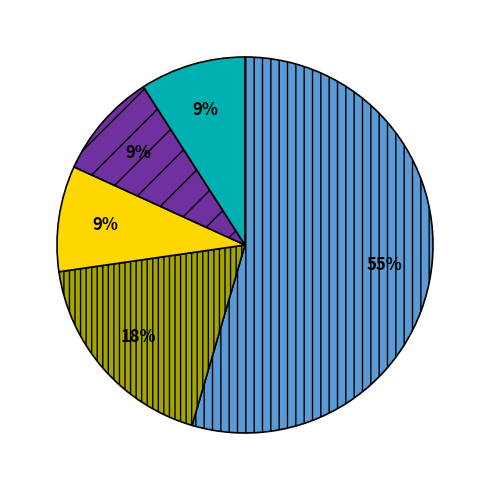

How many segments does this pie chart have?

5